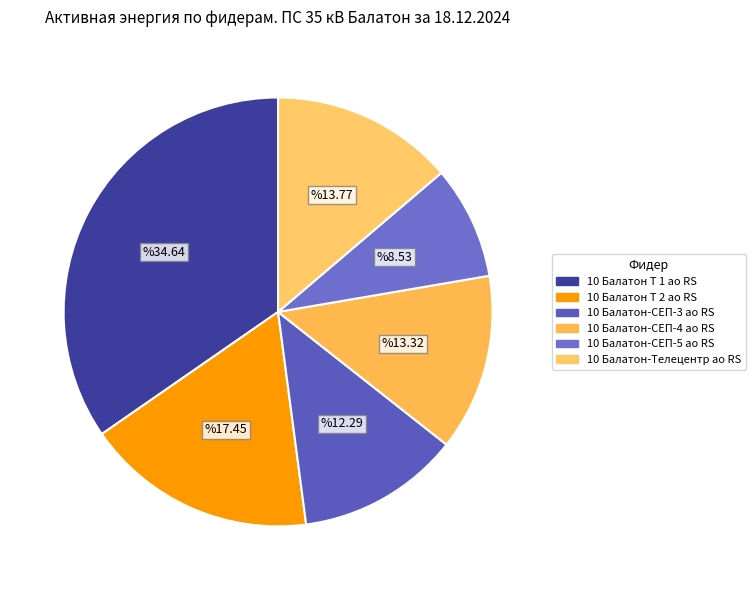

How many segments does this pie chart have?

6